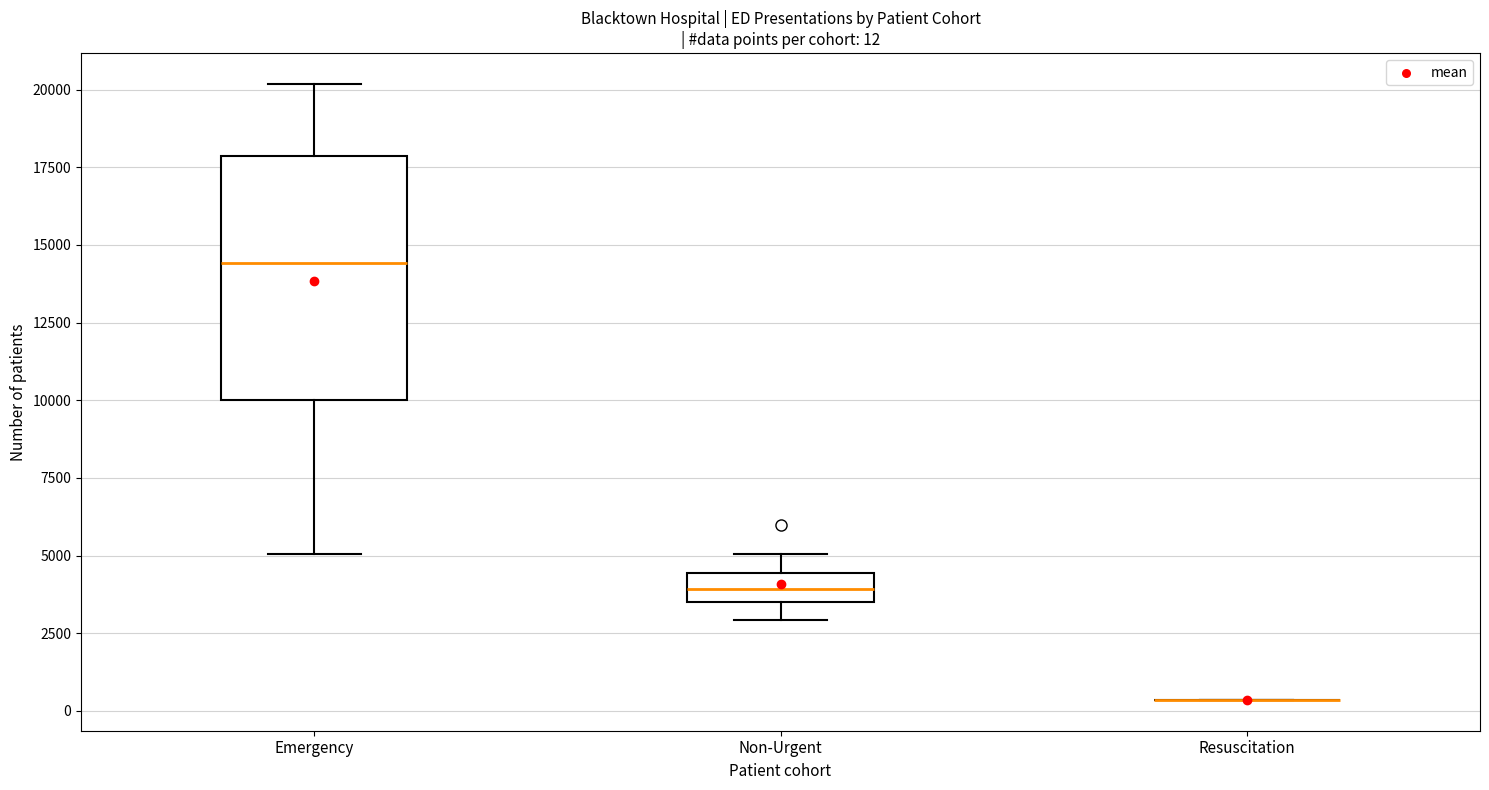

Comparing the boxes themselves (not the whiskers), which one is the tallest?

Emergency